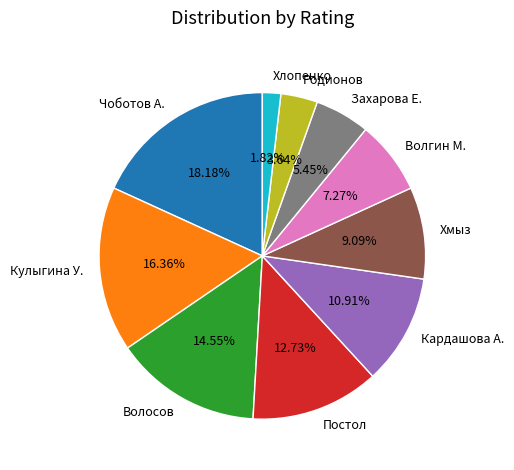

How many segments does this pie chart have?

10